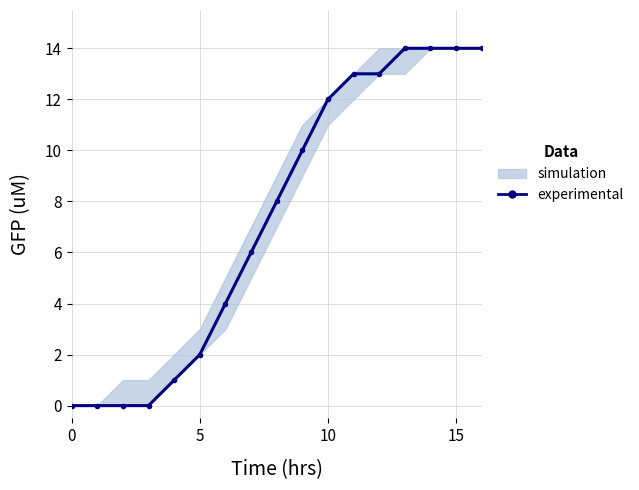

What is the greatest value displayed?

14